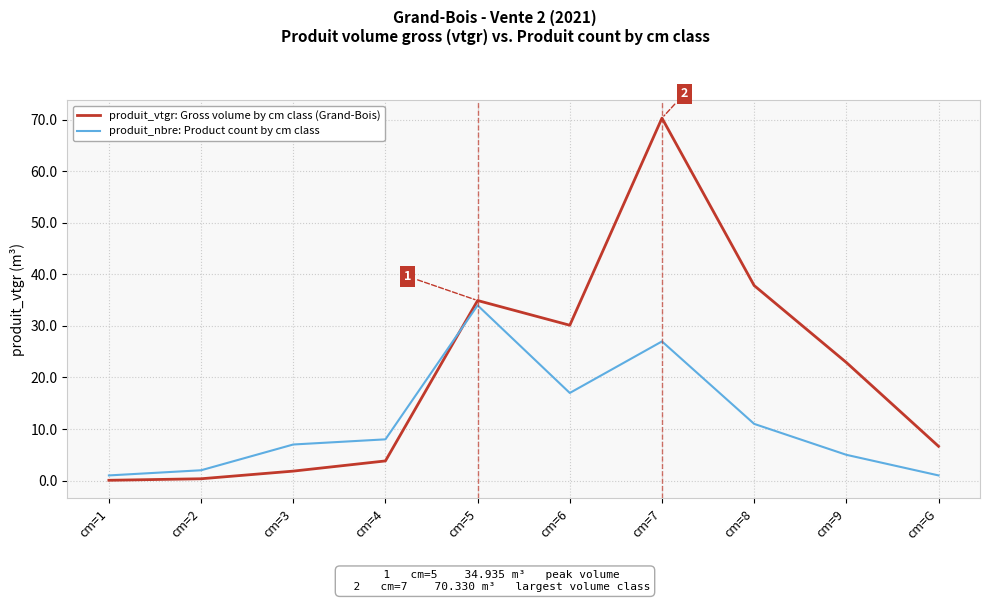

What are all the series names shown in the legend?

produit_vtgr: Gross volume by cm class (Grand-Bois), produit_nbre: Product count by cm class